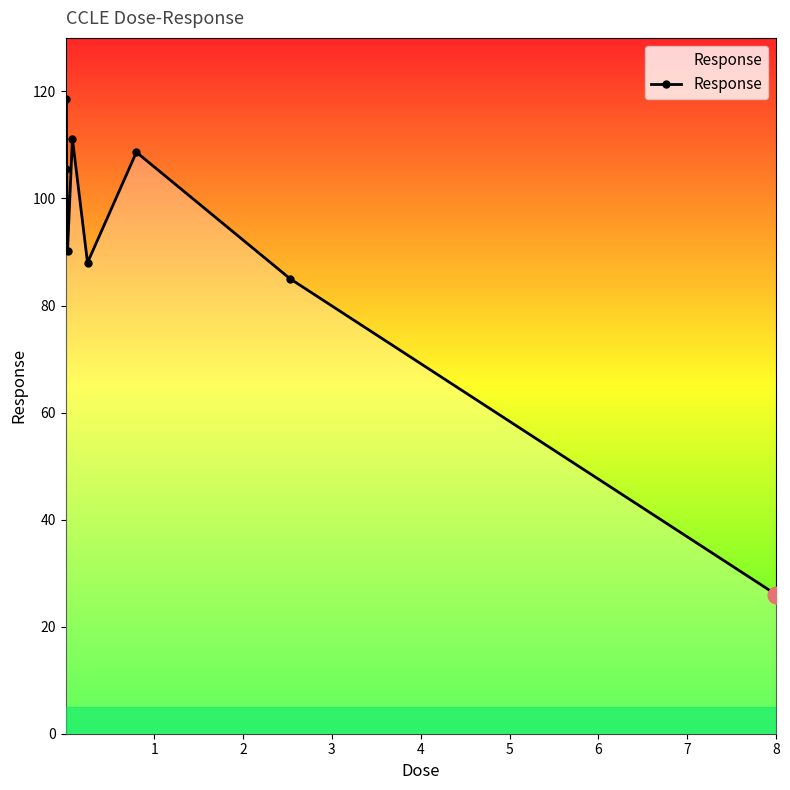

Does the chart display data point markers on the line(s)?

Yes